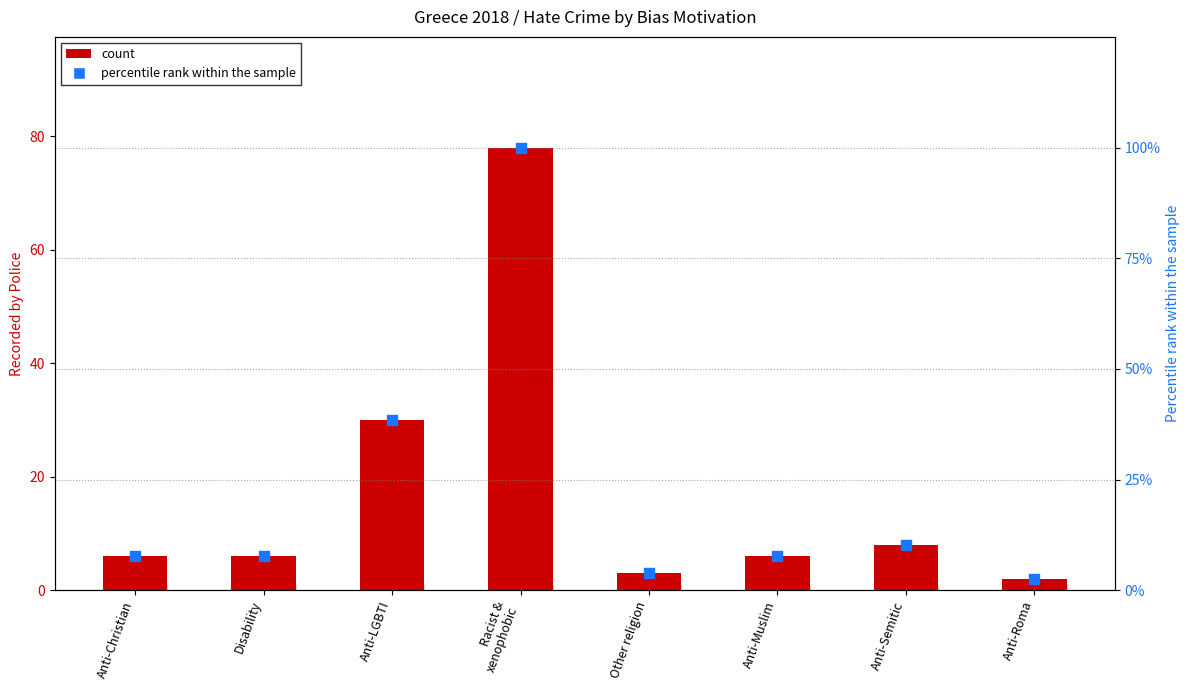

Which series contains the lowest Y value?

count